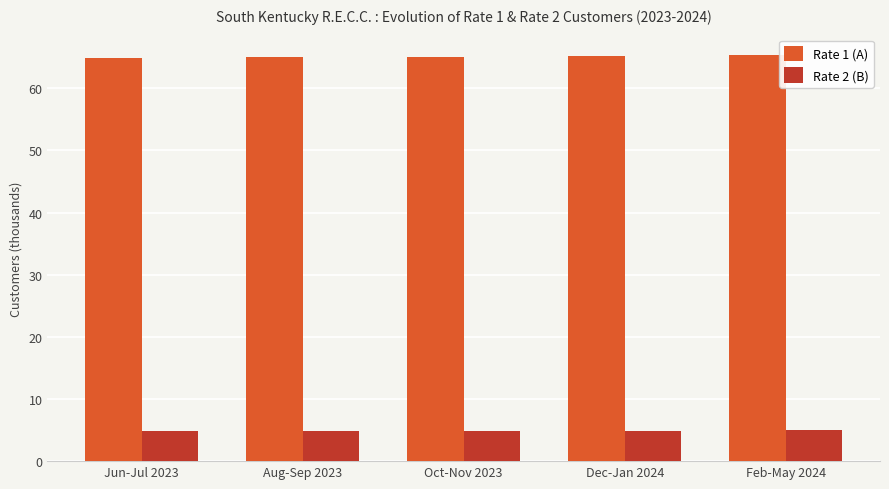

What is the label of the 1st bar from the right?

Feb-May 2024